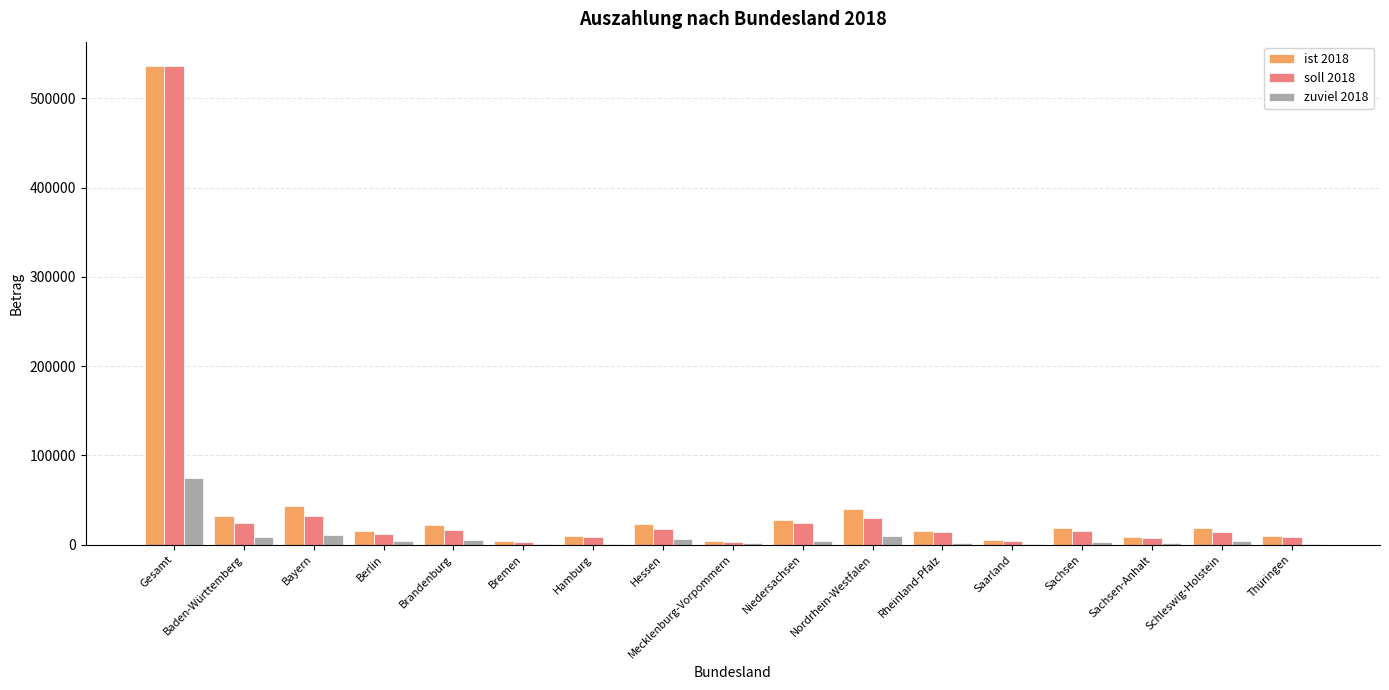

True or false: soll 2018 has a value of 14245.4 at Rheinland-Pfalz.

True